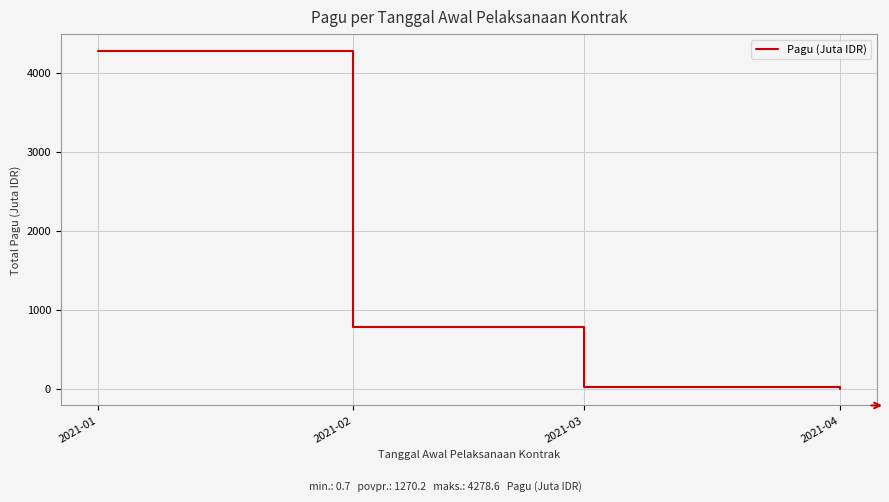

The value at 2021-01 is 4278.6. True or false?

True